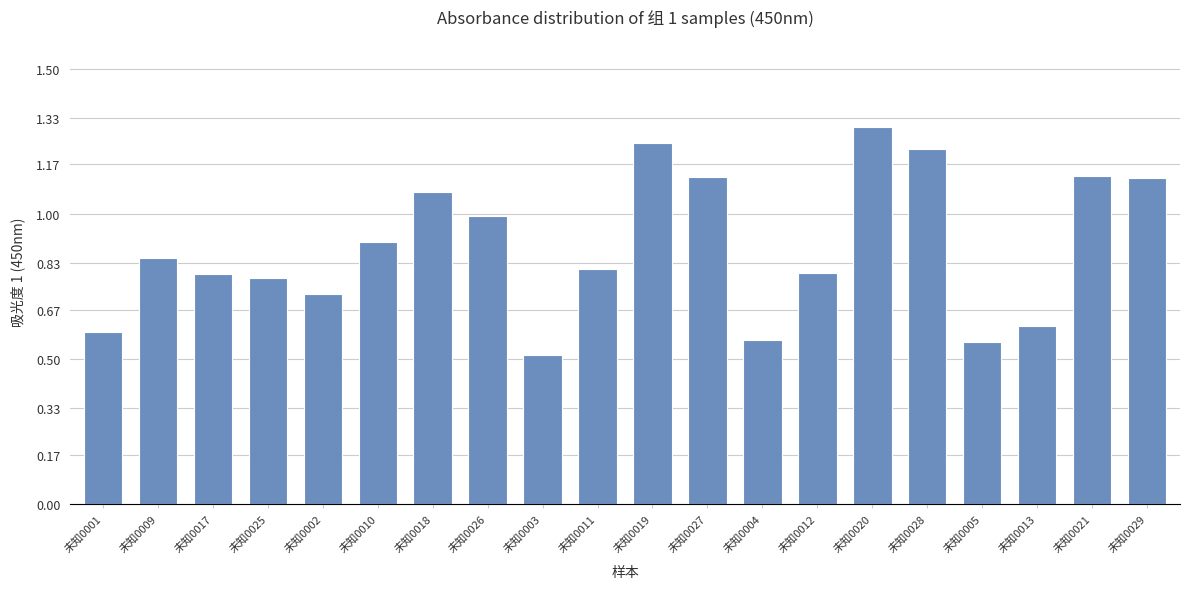

What position from the right is 未知0003?

12